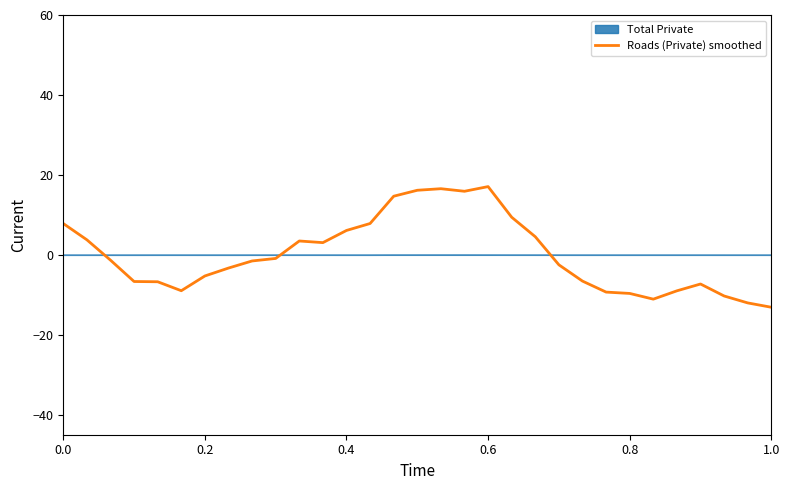

What is the maximum value for Roads (Private) smoothed?

17.1